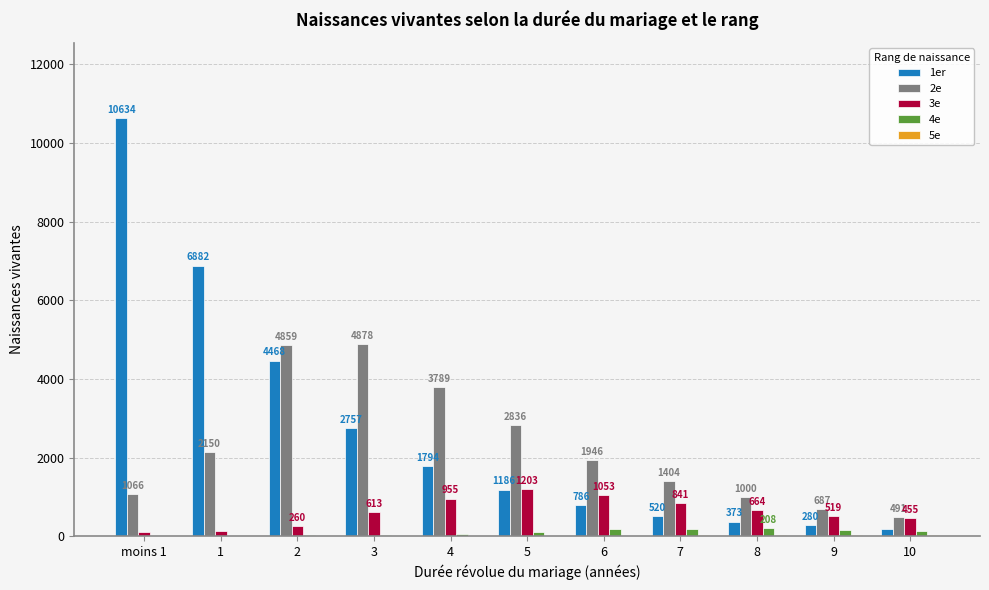

Between 1 and 8, which series saw the biggest shift?

1er